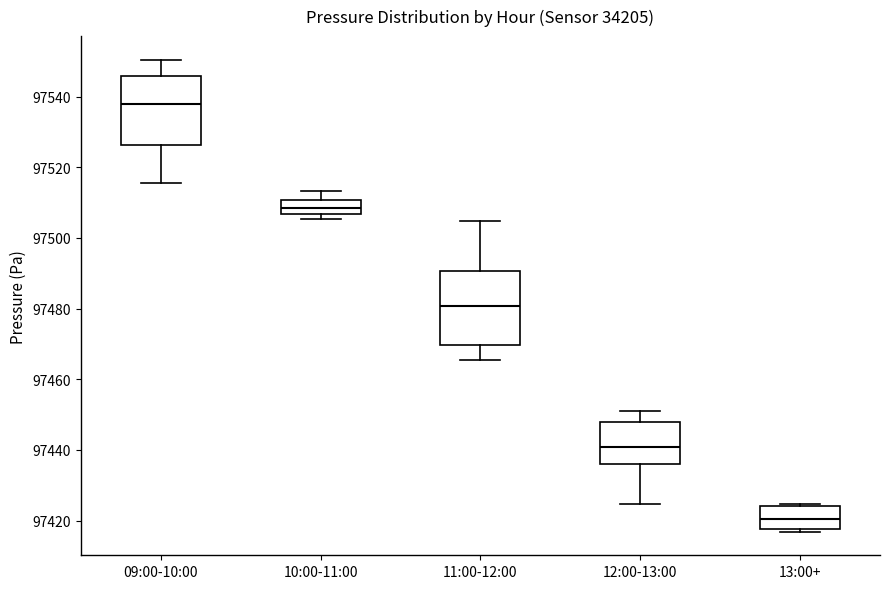

Reading left to right, transcribe this box plot: for each box, give where its median line is, the range the box spans, and where its two whiskers end, as read against the y-axis. The values are not printed on the chart, so give them approximately, as read against the axis.

09:00-10:00: median 97538, box 97526 to 97546, whiskers 97516 to 97550
10:00-11:00: median 97508, box 97506 to 97510, whiskers 97506 (just below the box's lower edge) to 97514
11:00-12:00: median 97480, box 97470 to 97490, whiskers 97466 to 97504
12:00-13:00: median 97440, box 97436 to 97448, whiskers 97424 to 97450
13:00+: median 97420, box 97418 to 97424, whiskers 97416 to 97424 (just above the box's upper edge)